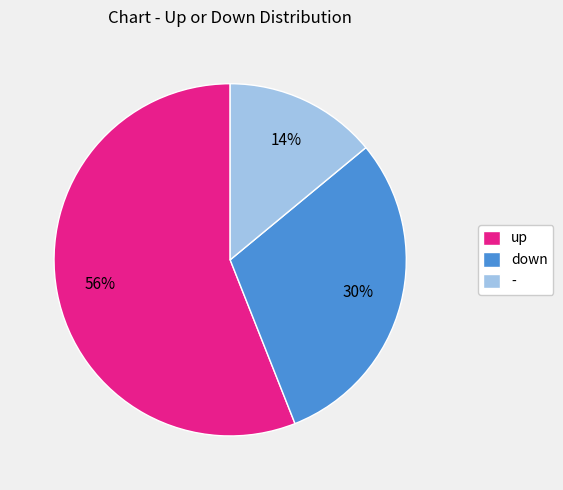

To the nearest percent, what is the difference between the largest and smallest slice percentages?

42%